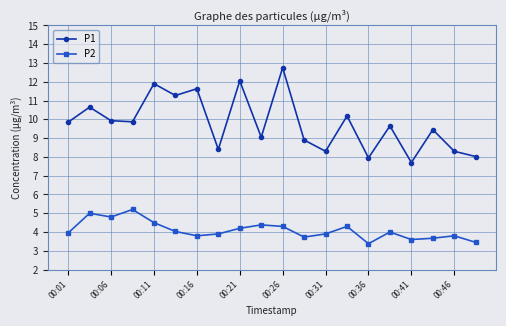

What is the maximum value shown in the chart?

12.8